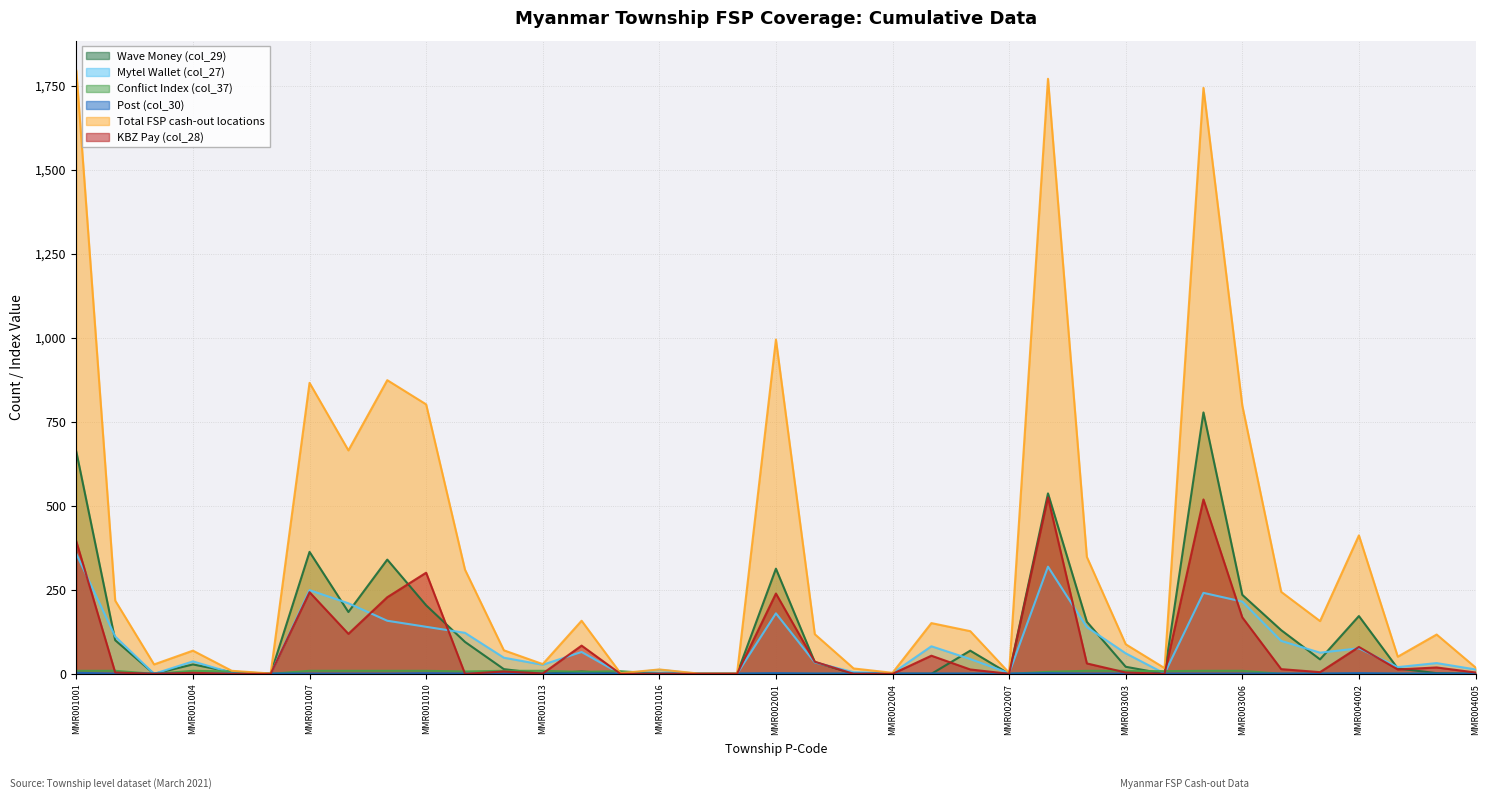

How many values in the Conflict Index (col_37) series are below 6?

18